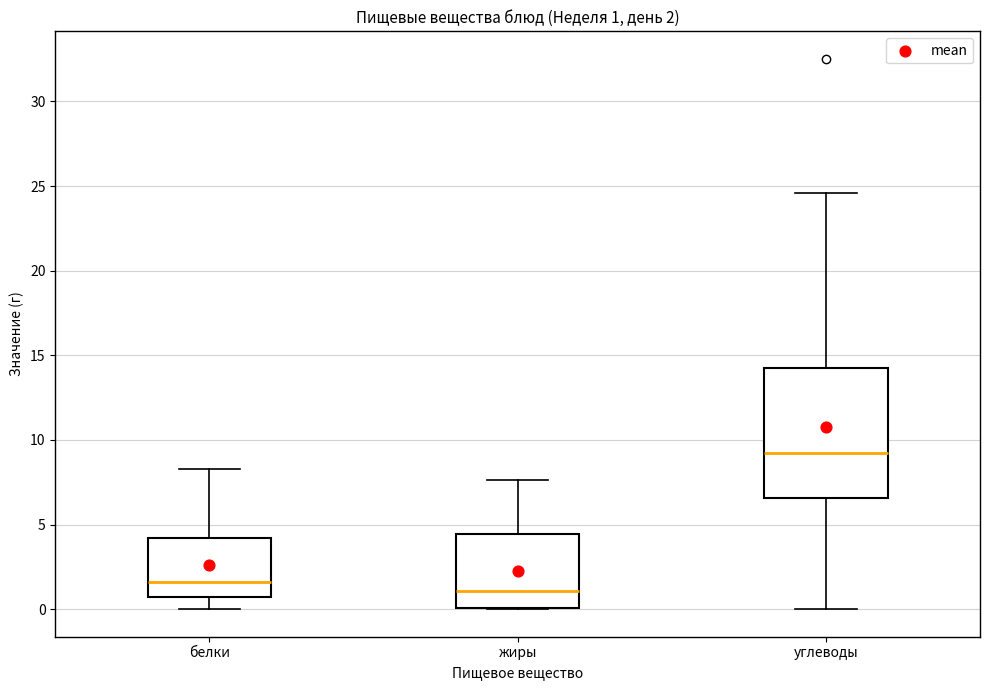

Which box has the highest median line?

углеводы